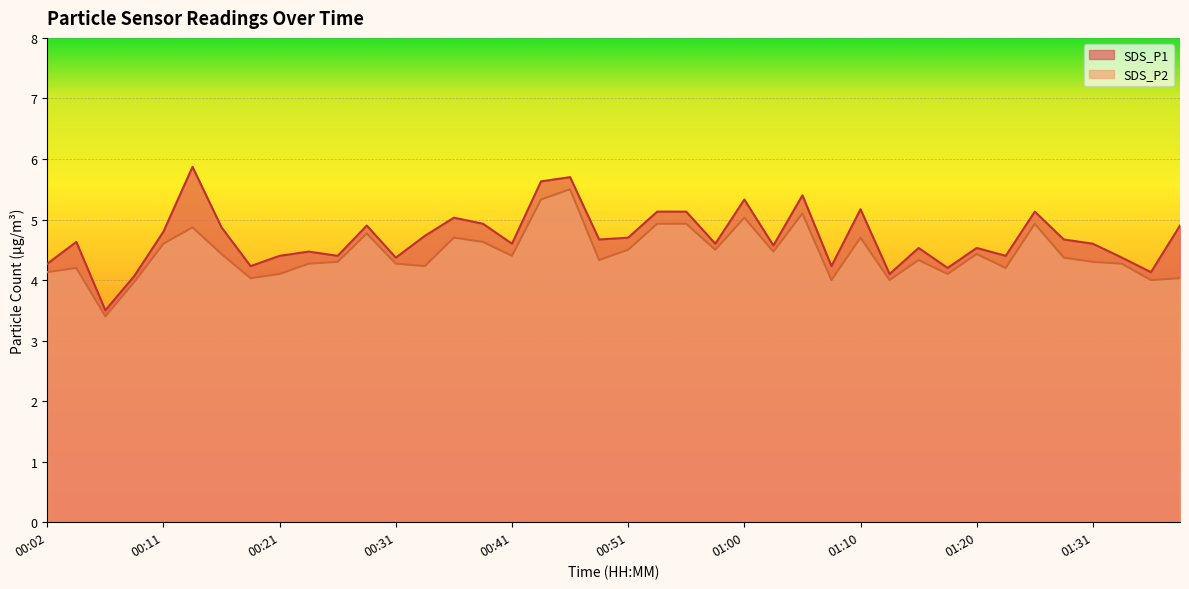

What are all the series names shown in the legend?

SDS_P1, SDS_P2